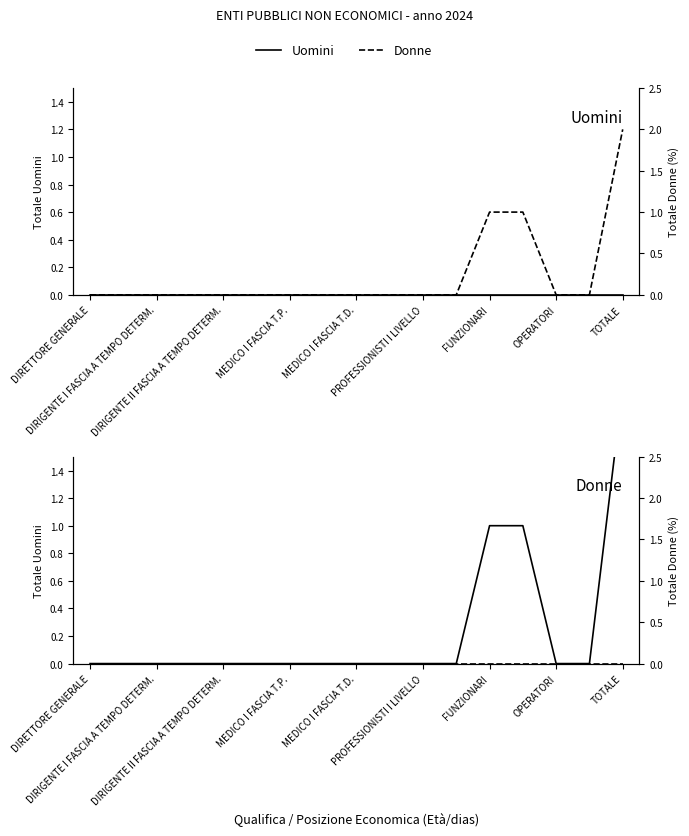

What are all the series names shown in the legend?

Uomini, Donne